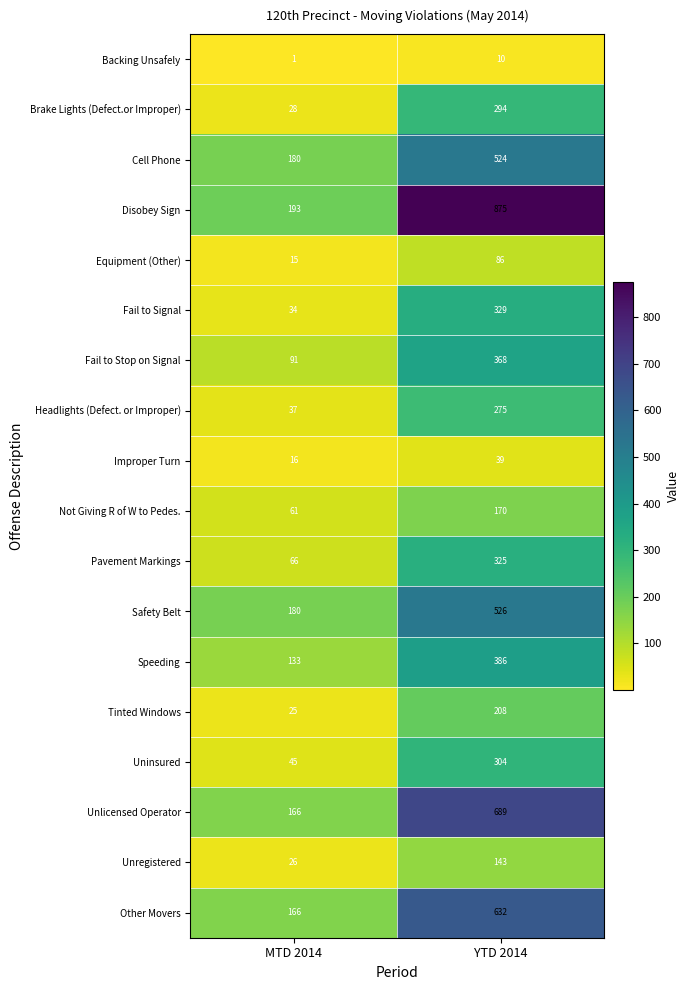

Which series has the widest spread of values?

Disobey Sign